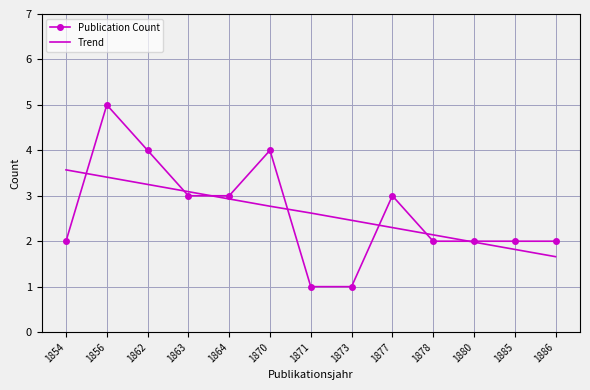

Which series changed the most between 1862 and 1878?

Publication Count